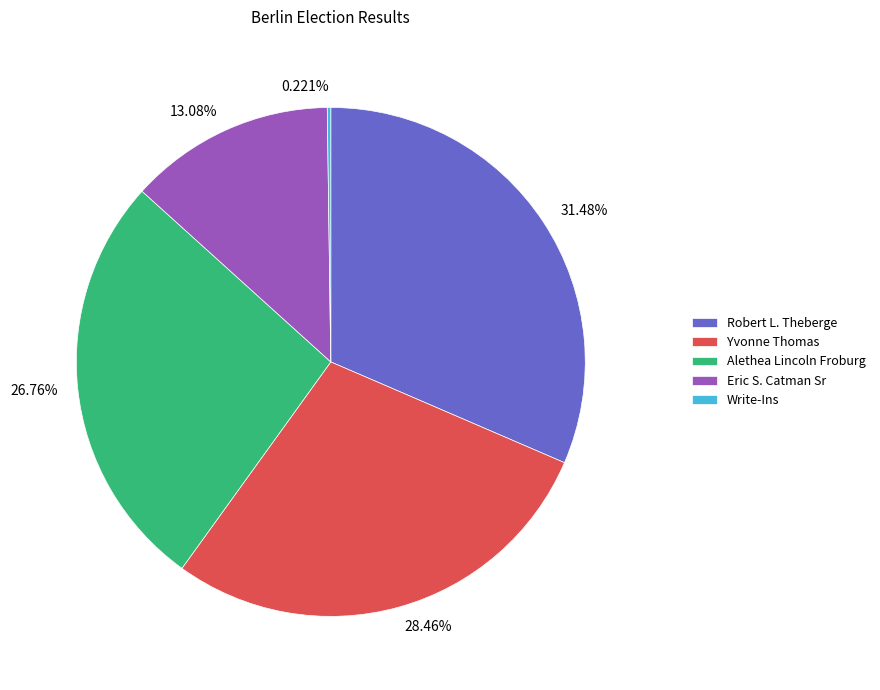

True or false: Eric S. Catman Sr accounts for 13% of the total.

True